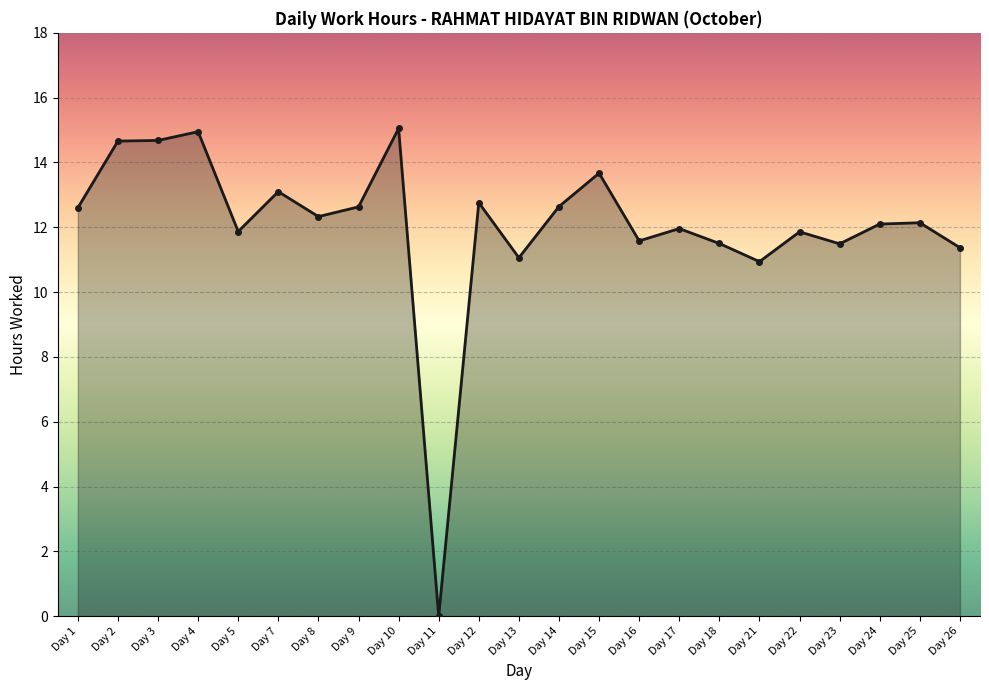

How many interior local peaks (higher than both neighbors) does the data have?

8